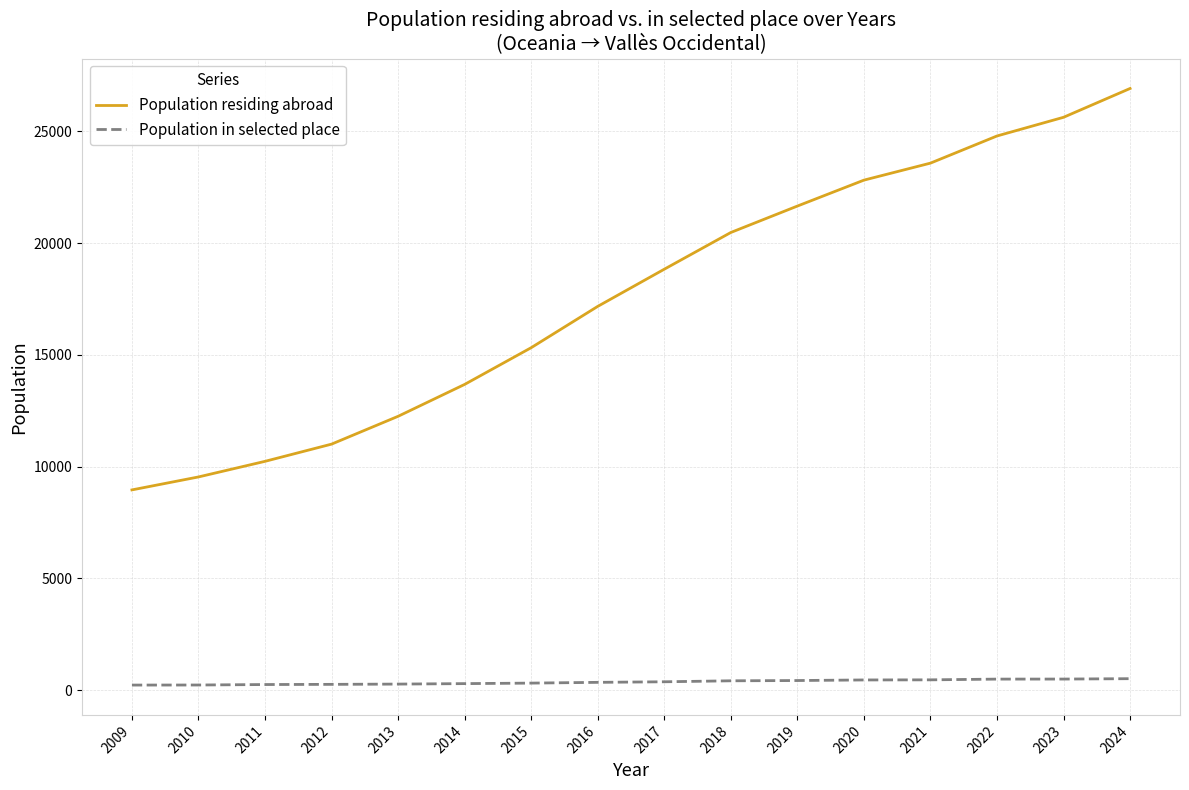

What is the lowest value of the Population residing abroad series?

8957